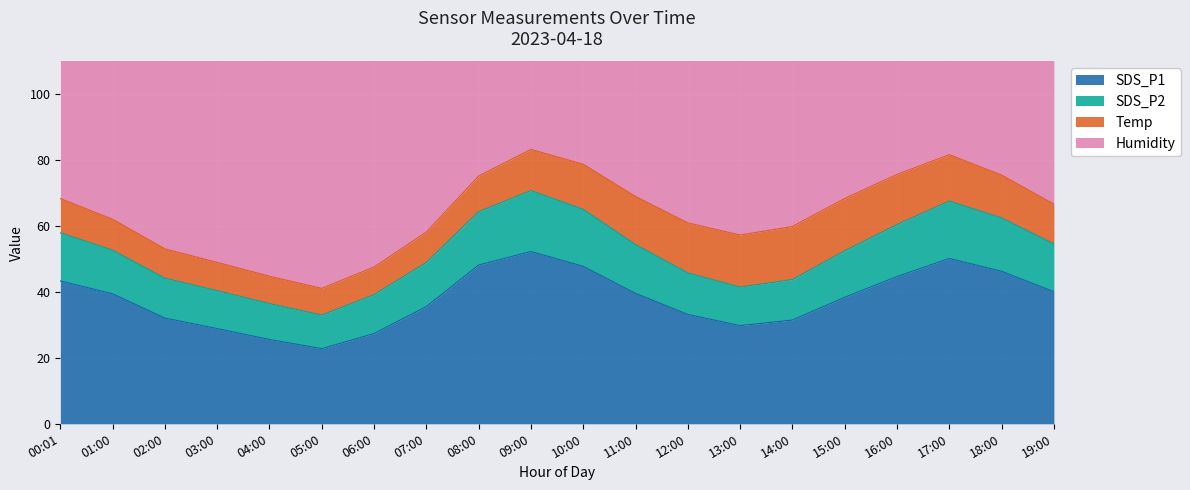

The SDS_P2 series shows 65.2 at 12:00. True or false?

False